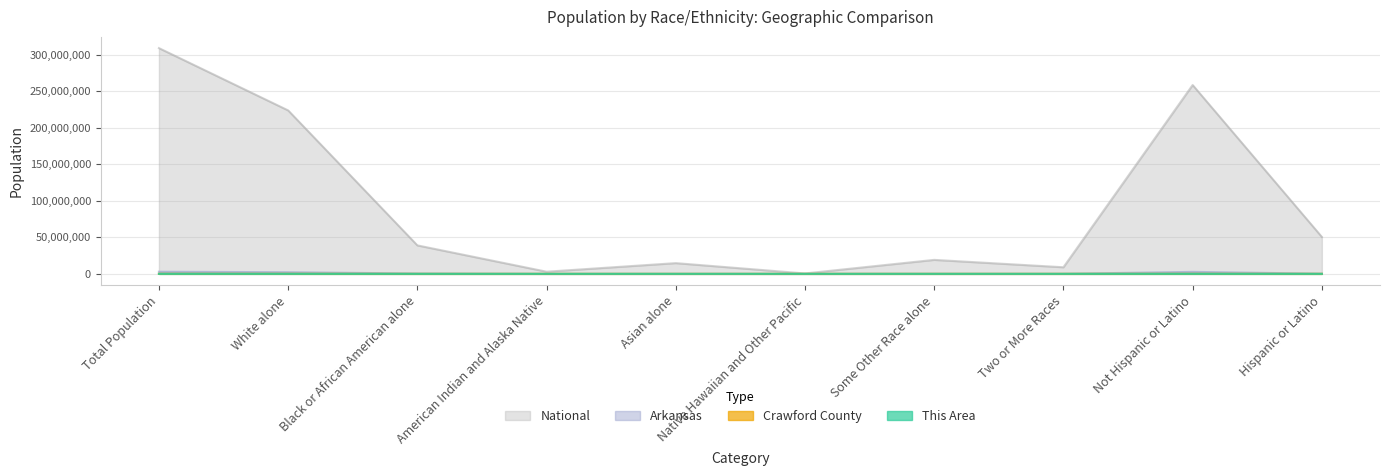

At which category is the sum across all series the highest?

Total Population